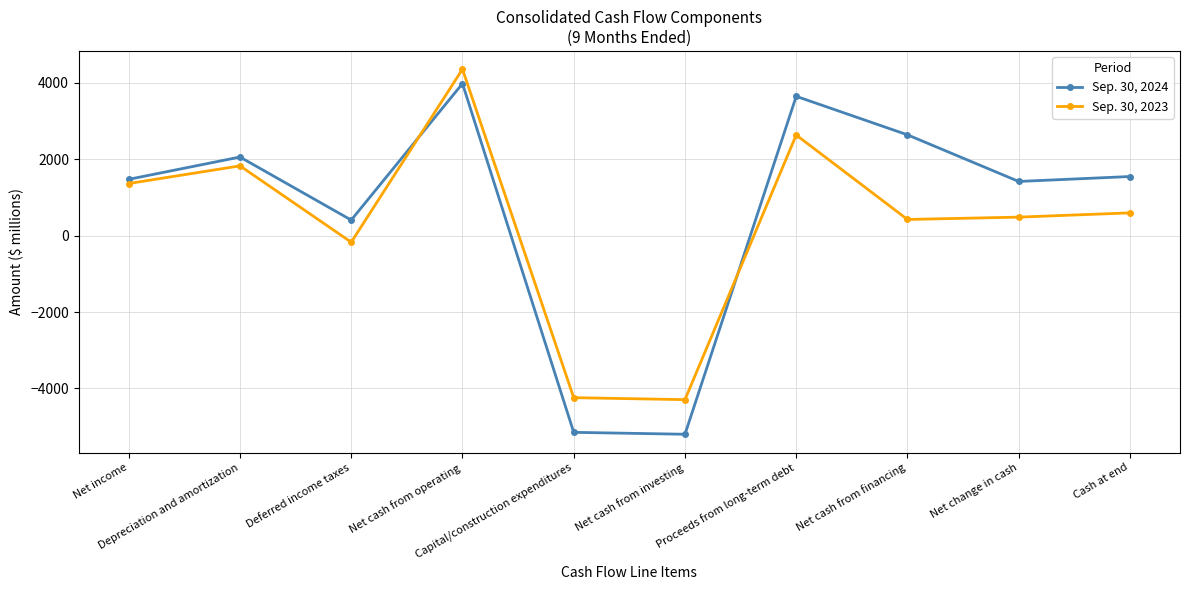

True or false: Sep. 30, 2023 and Sep. 30, 2024 intersect in this chart.

True